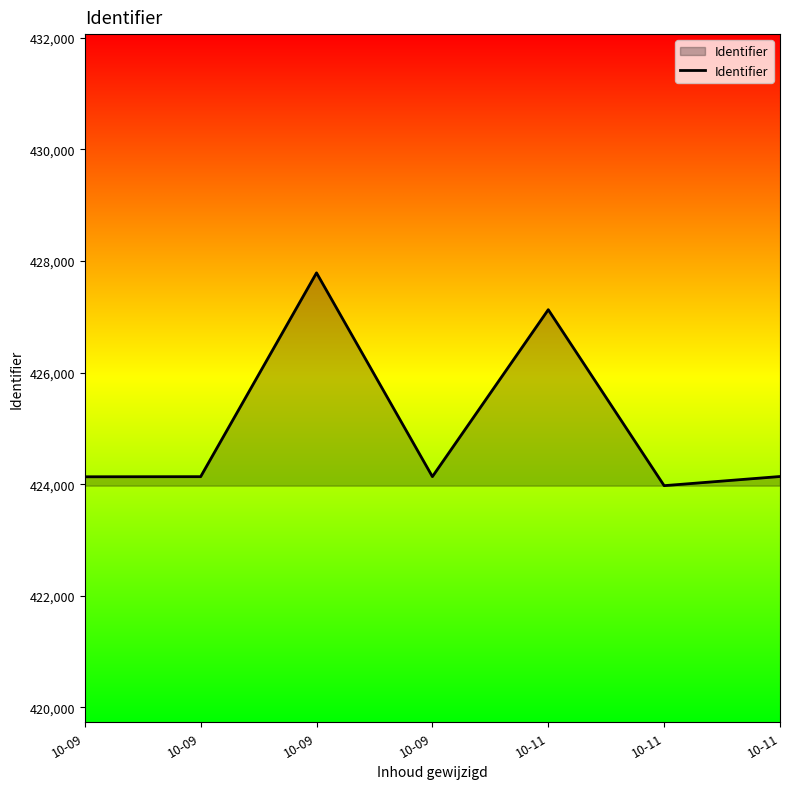

Is this an area chart (filled region under the line)?

Yes